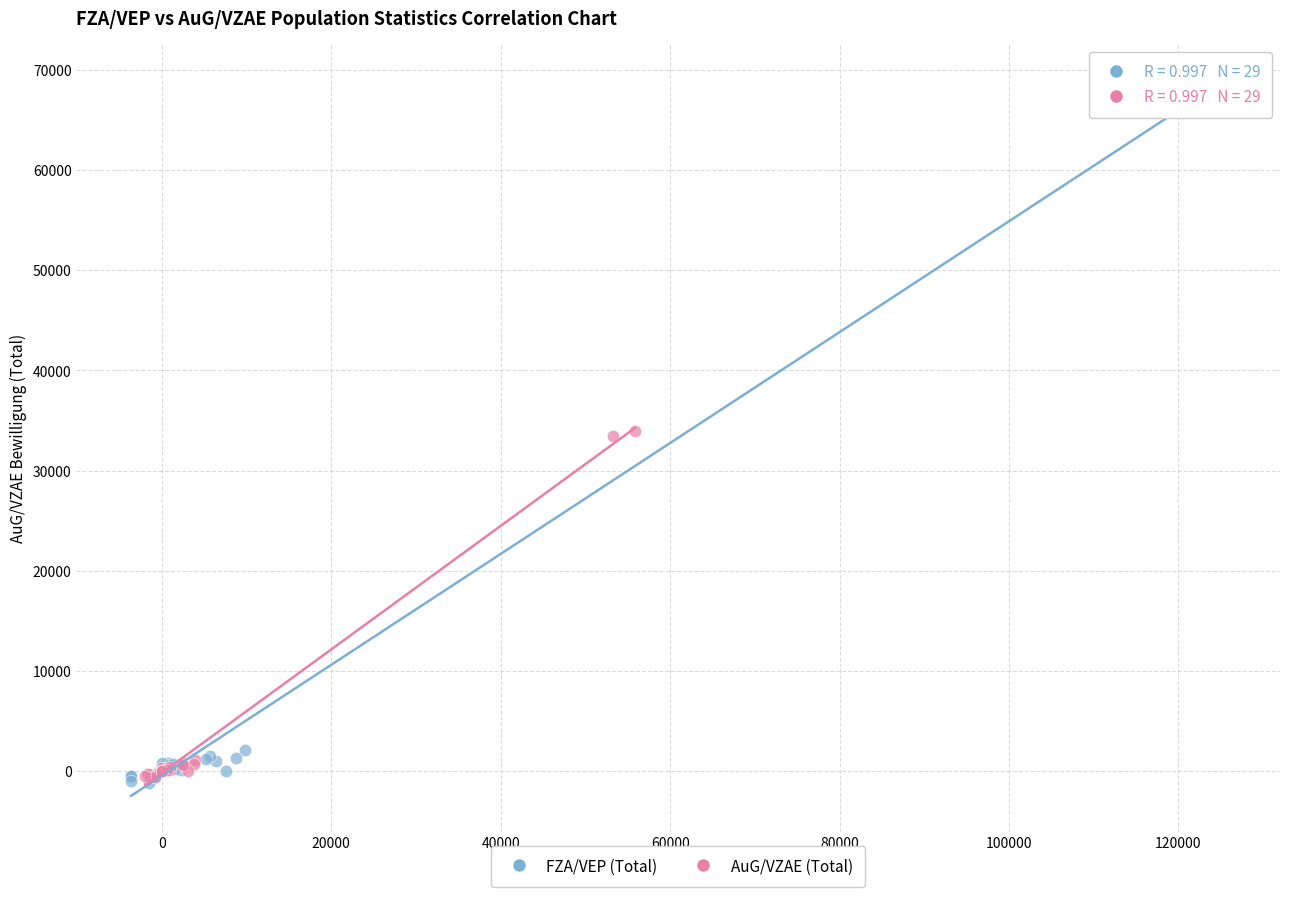

Which series reaches the maximum Y coordinate?

FZA/VEP (Total)